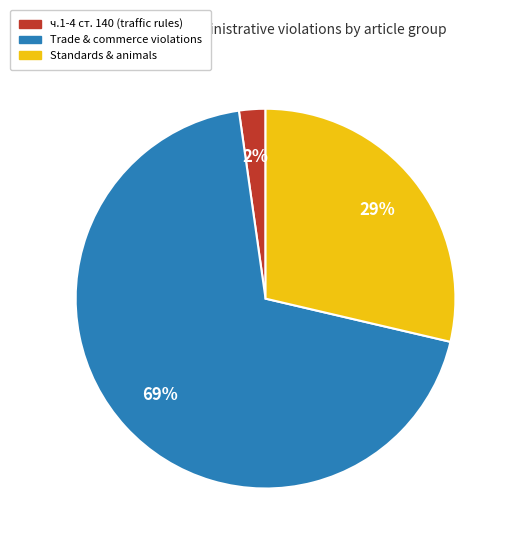

What is the ratio of the value at Standards & animals to the value at Trade & commerce violations?

0.4